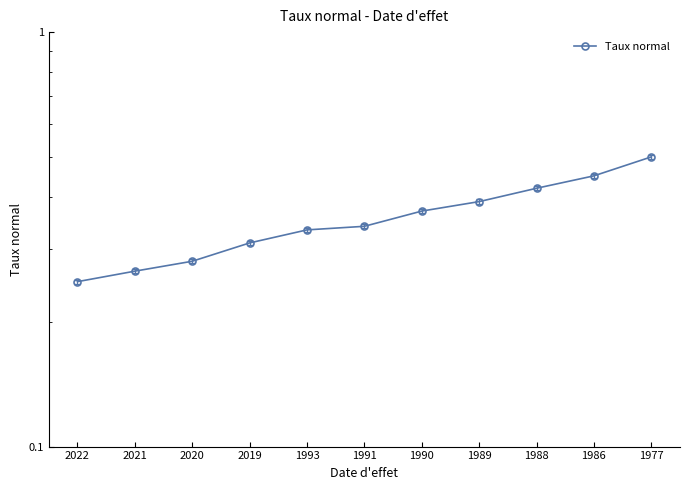

True or false: the data has more than 2 interior local peaks.

False